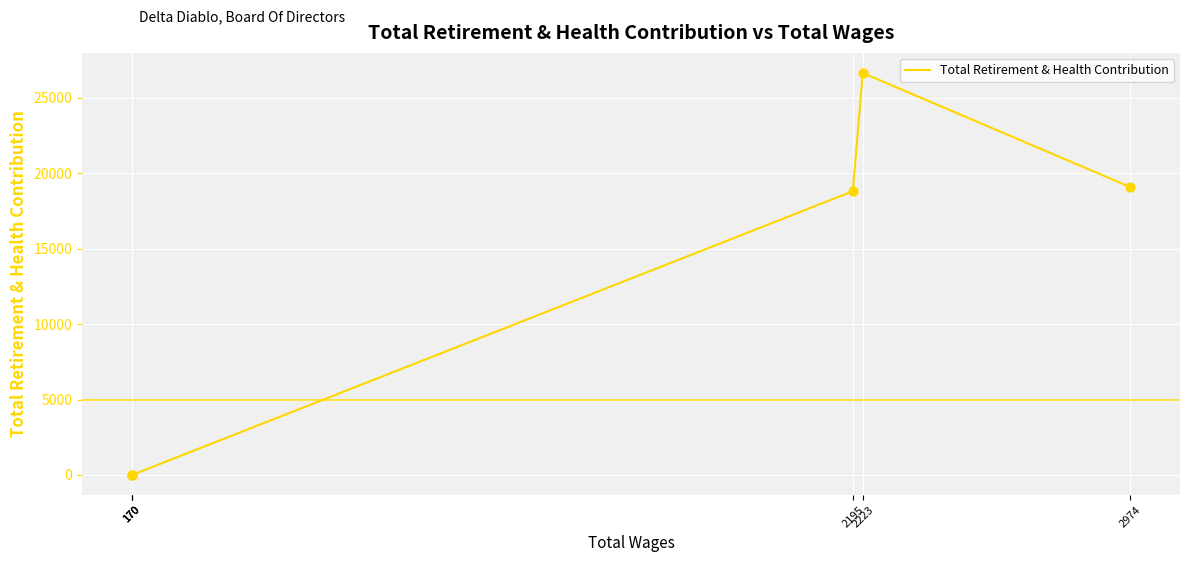

What is the change in value from 2195 to 170?

-18802